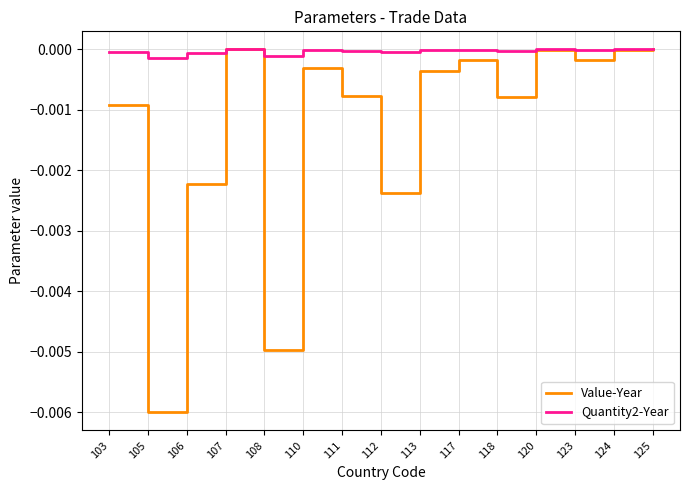

Is it true that Quantity2-Year equals -0.0 at 112?

True